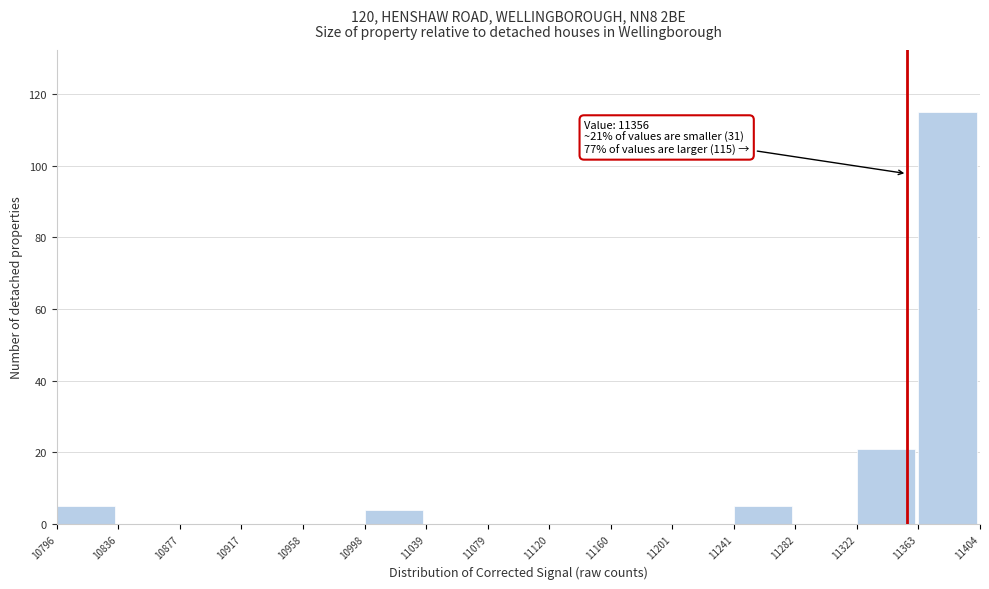

Over which range of the x-axis is the bar tallest?

11363 to 11404